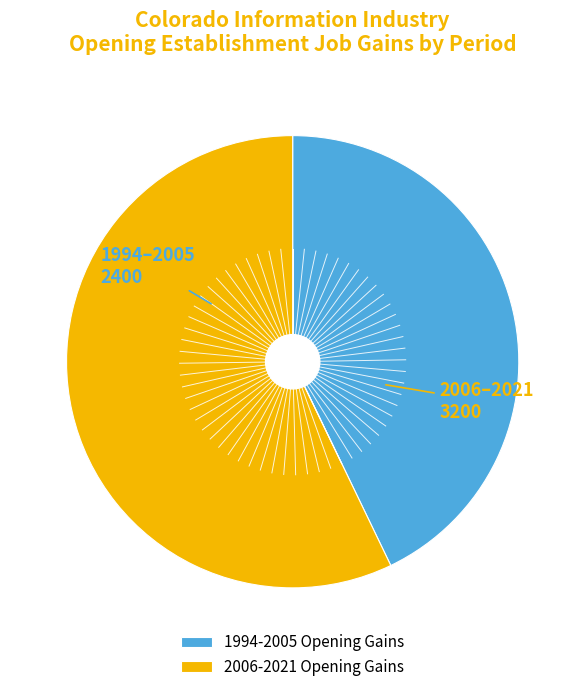

Which has a higher value, 2006-2021 Opening Gains or 1994-2005 Opening Gains?

2006-2021 Opening Gains